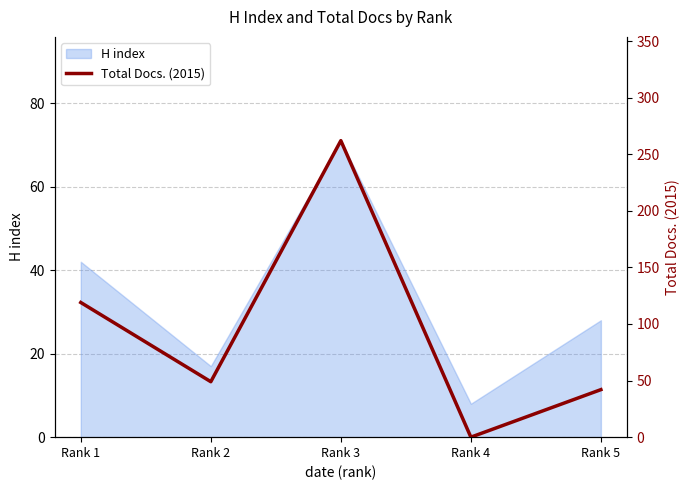

Where is the data nearest to the value 131?

Rank 1